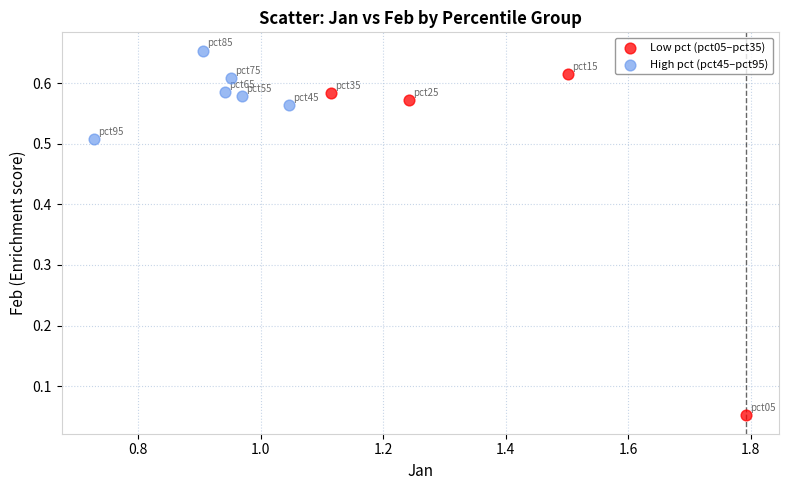

Which series reaches the minimum Y coordinate?

Low pct (pct05–pct35)